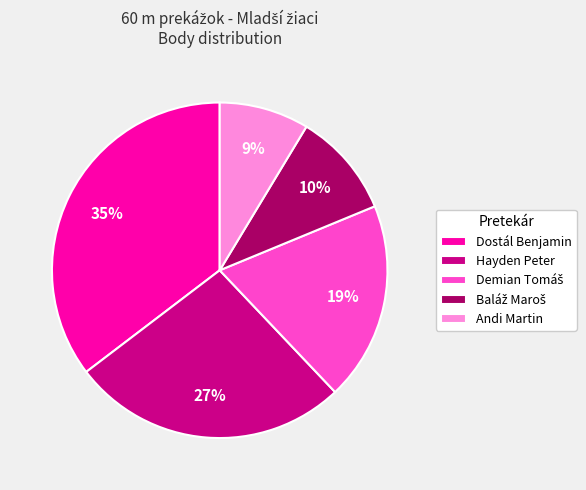

To the nearest percent, what is the average slice percentage?

20%